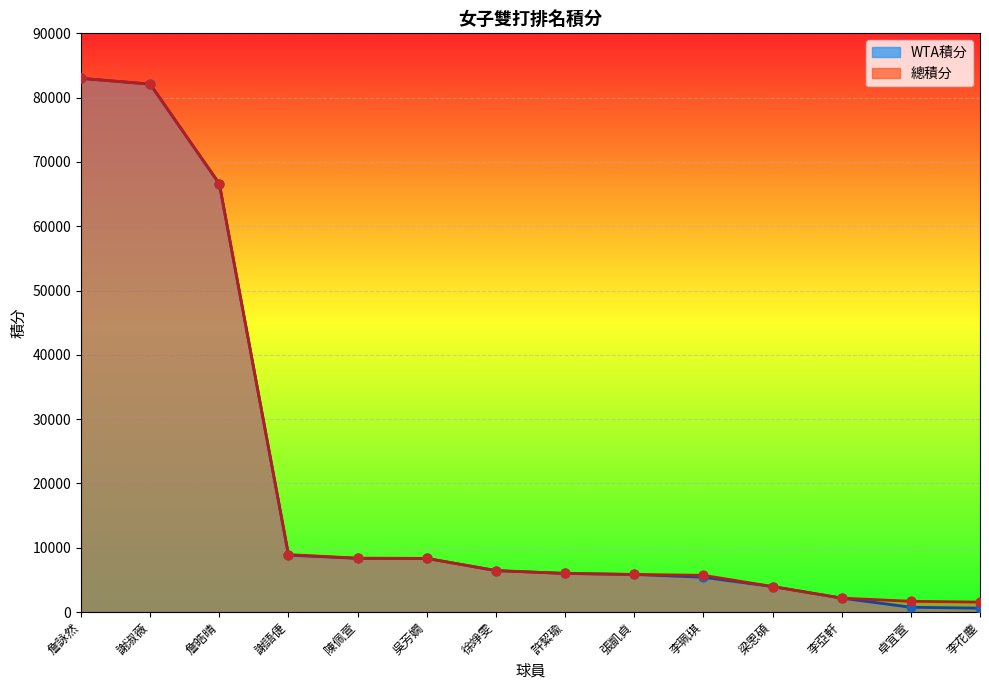

Which series has the largest total across all categories?

總積分